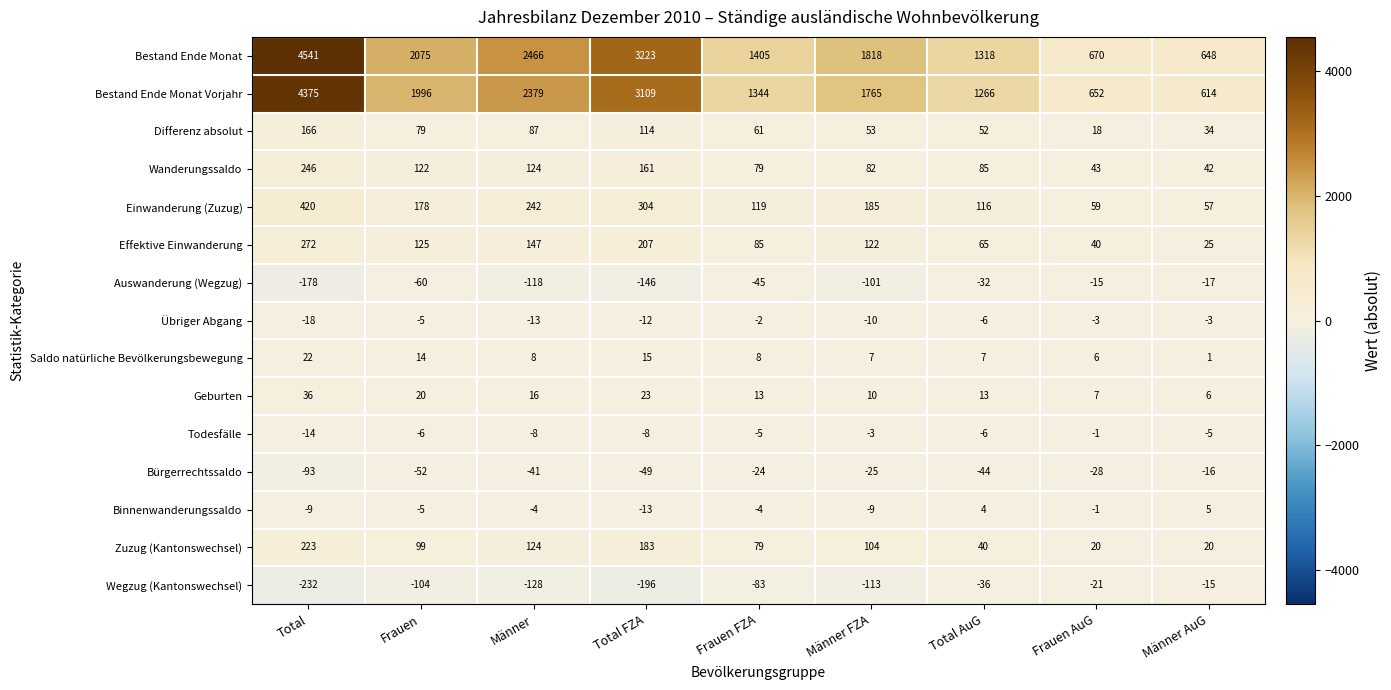

Is it true that Übriger Abgang equals -7 at Total?

False